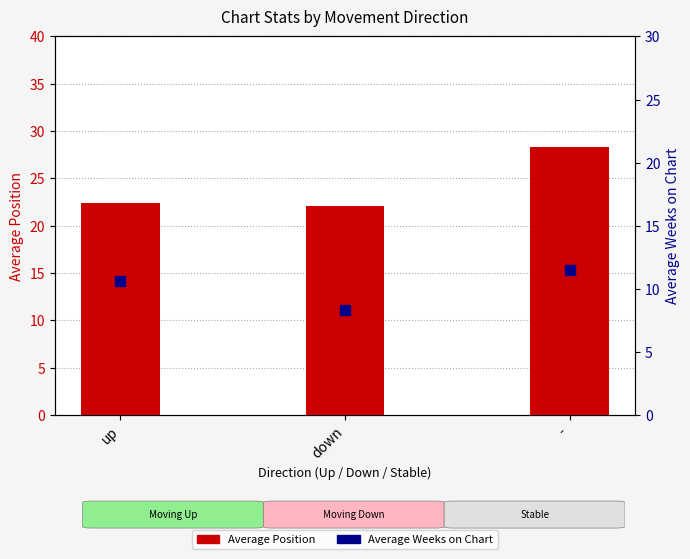

Is the value of Average Position at up greater than the value of Average Weeks on Chart at down?

Yes